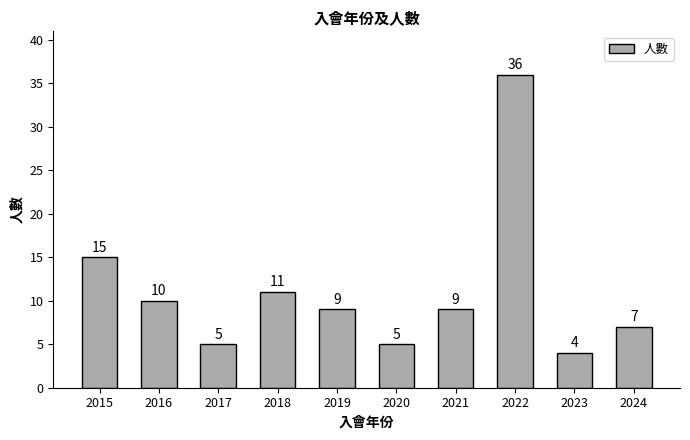

At which label is the value closest to 20?

2015